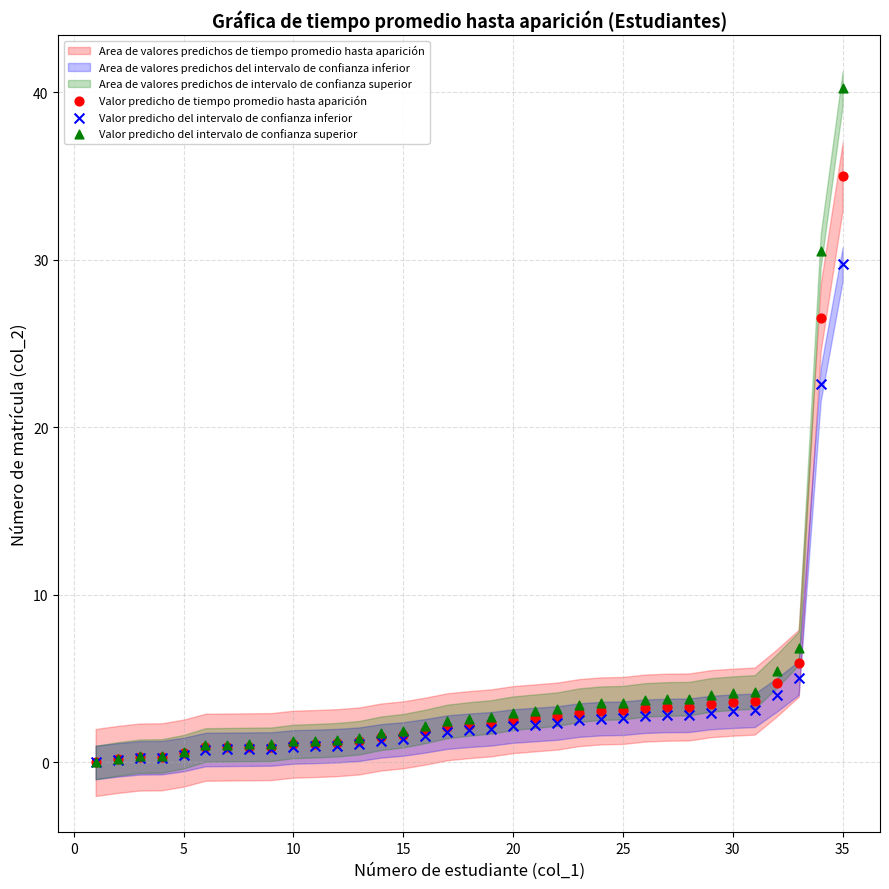

Across all series, what Y value is closest to 20?

22.6